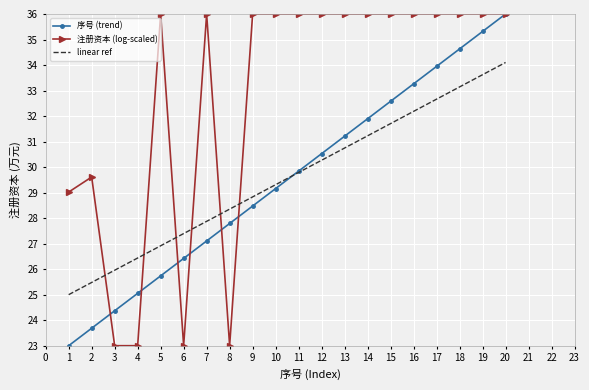

Is it true that linear ref equals 34.1 at 20?

True